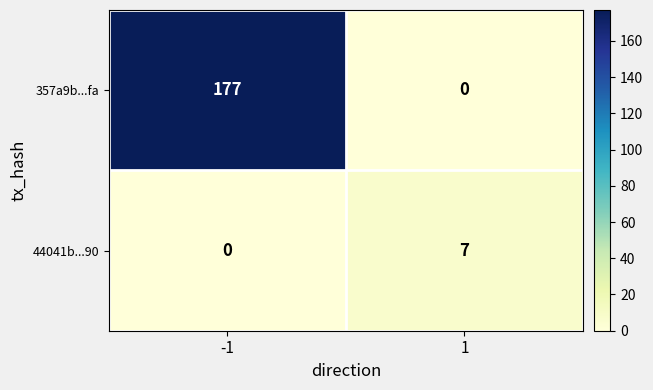

The value of 357a9b...fa at -1 is 73. True or false?

False